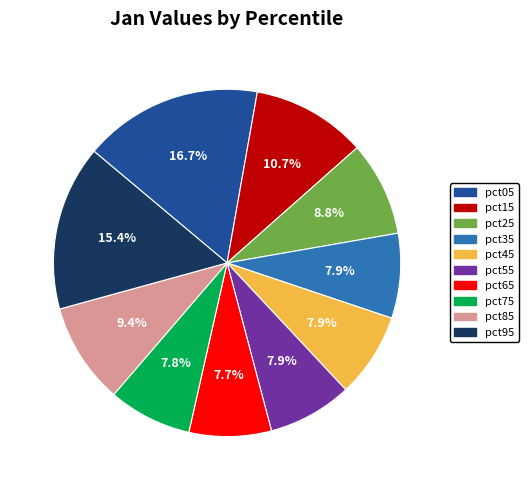

Is pct95 the majority of the pie?

No